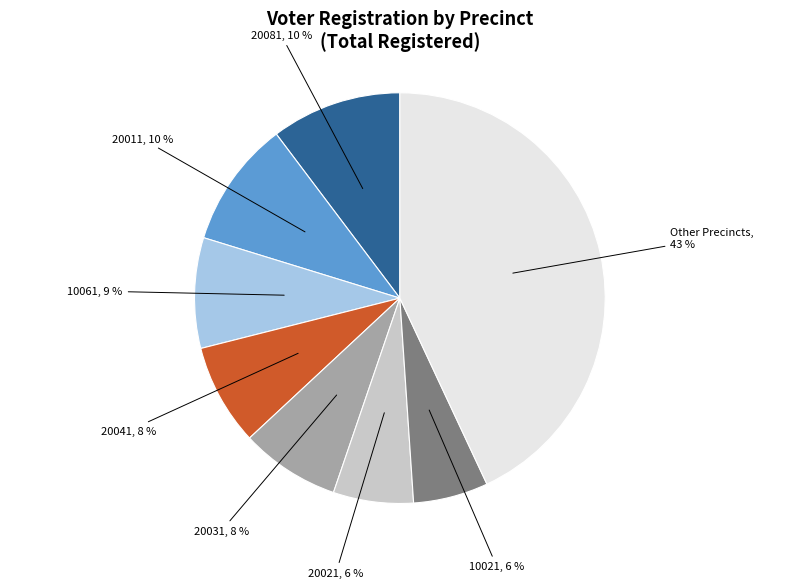

To the nearest percent, what is the average slice percentage?

12%